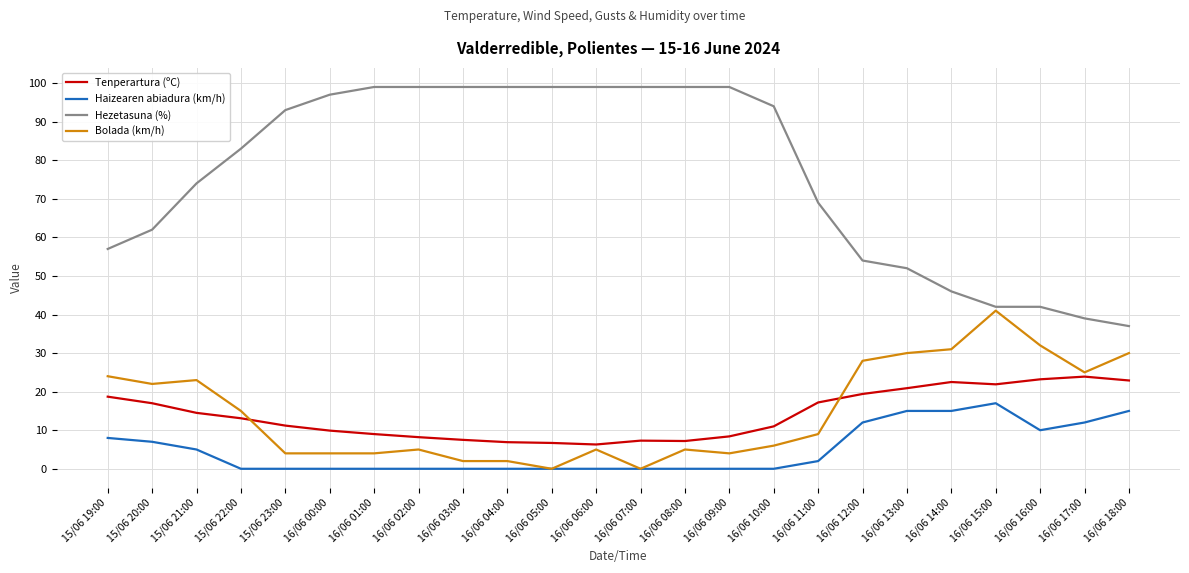

What is the total value across all series at 16/06 14:00?

114.5